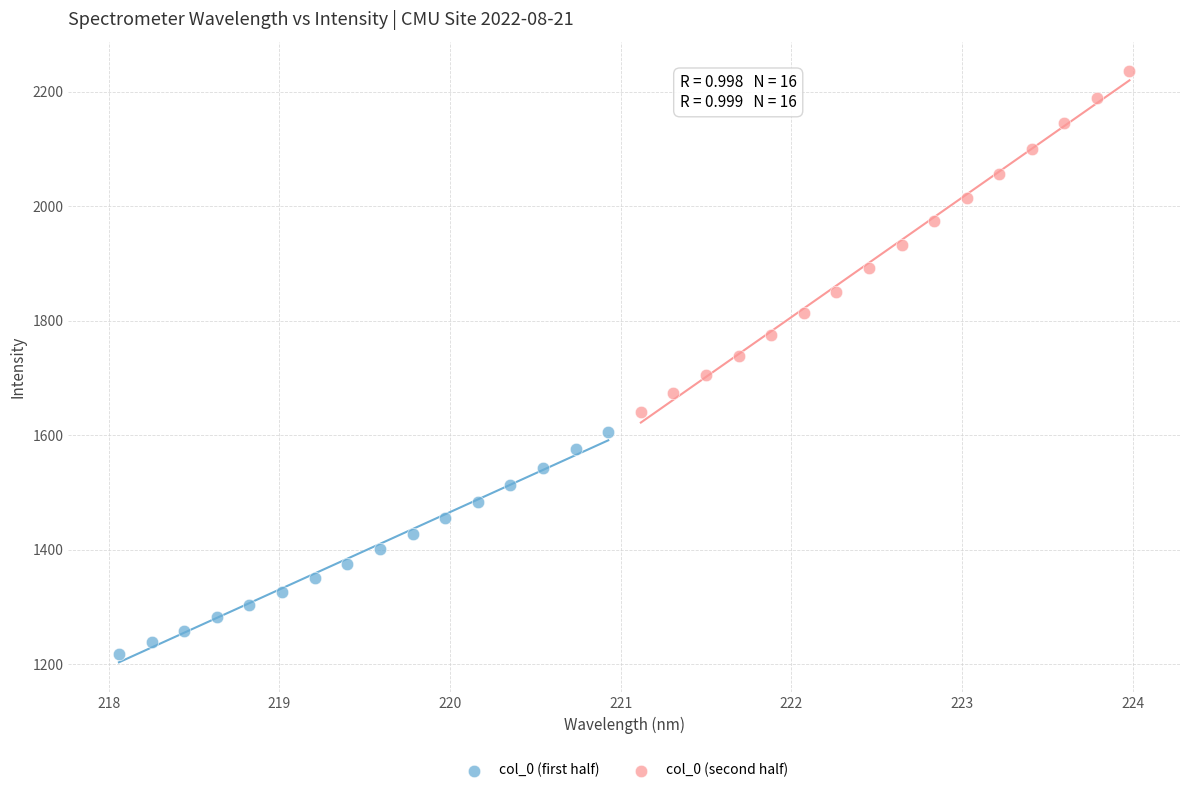

What are all the series names shown in the legend?

col_0 (first half), col_0 (second half)